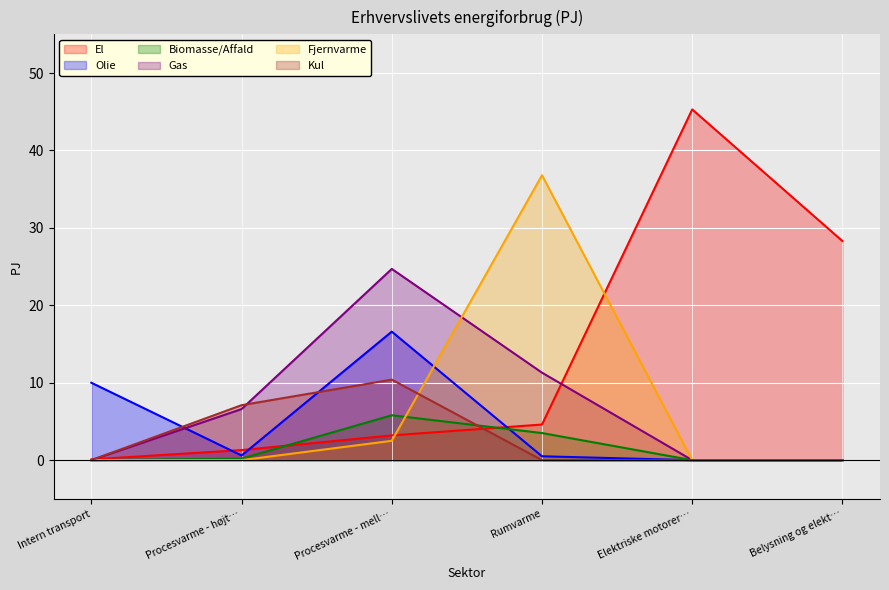

Rank the series by their maximum value, from highest to lowest.

El, Fjernvarme, Gas, Olie, Kul, Biomasse/Affald